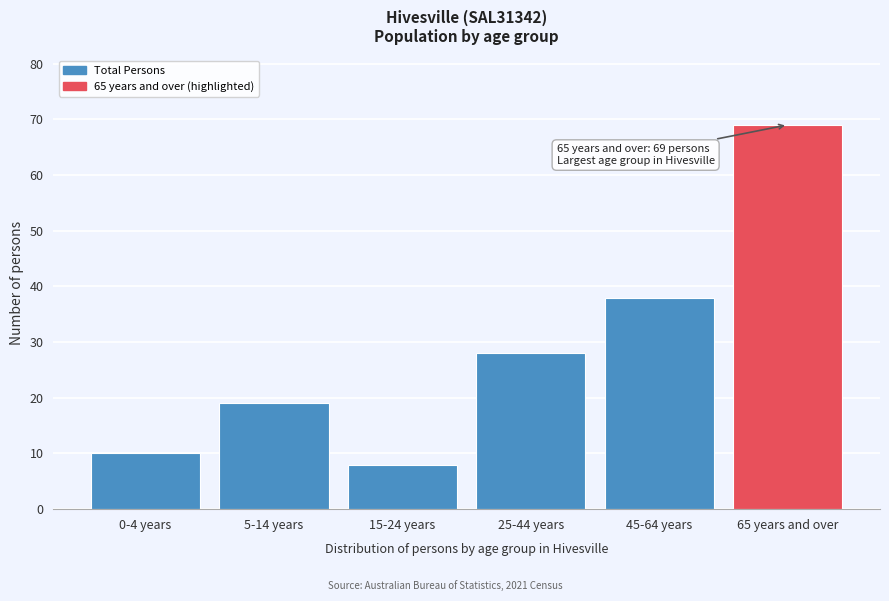

Reading left to right, list all the values displayed in this chart.

0-4 years=10	5-14 years=19	15-24 years=8	25-44 years=28	45-64 years=38	65 years and over=69